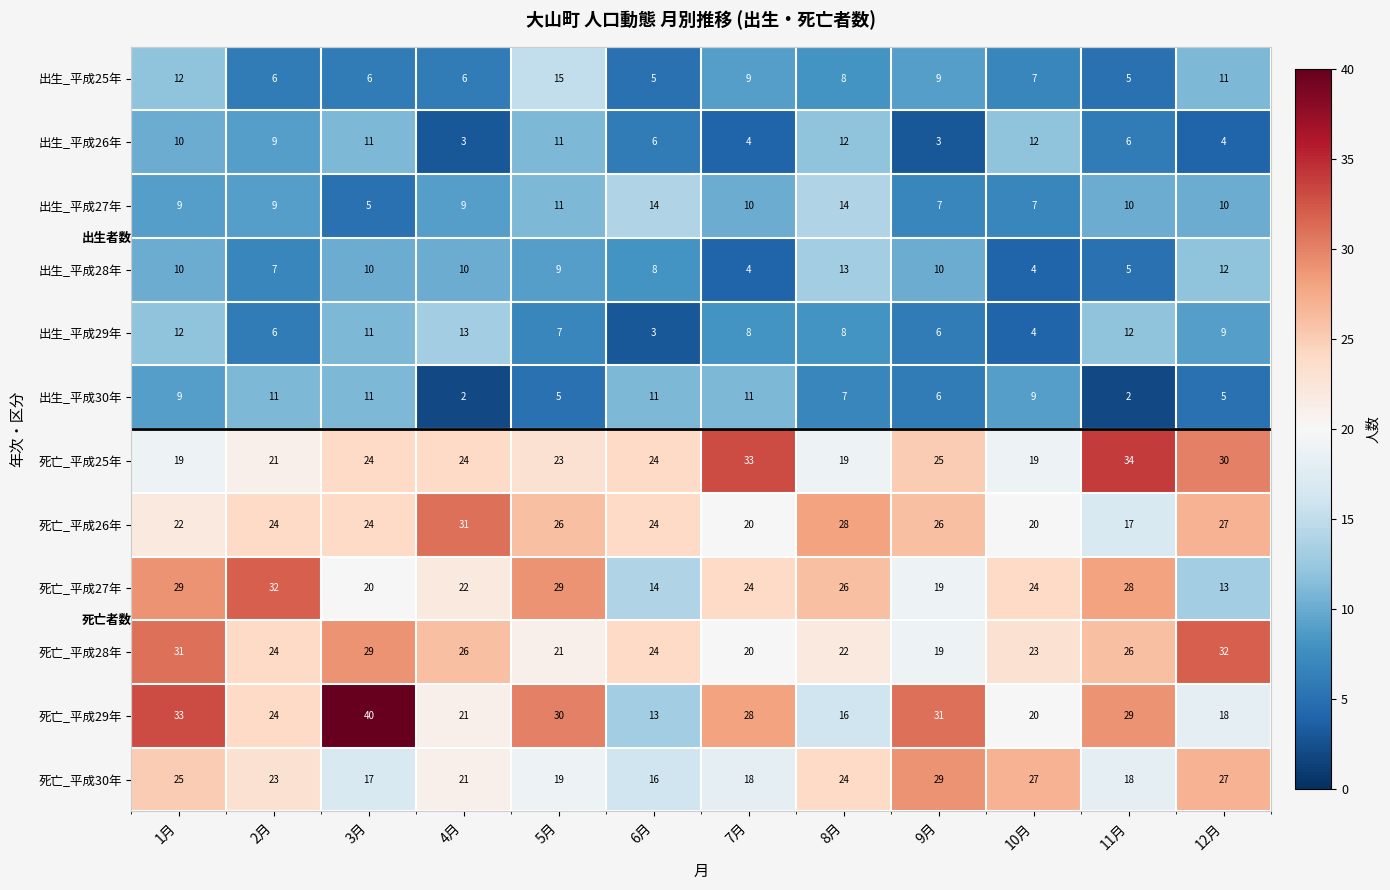

What is the average value of the 出生_平成25年 series?

8